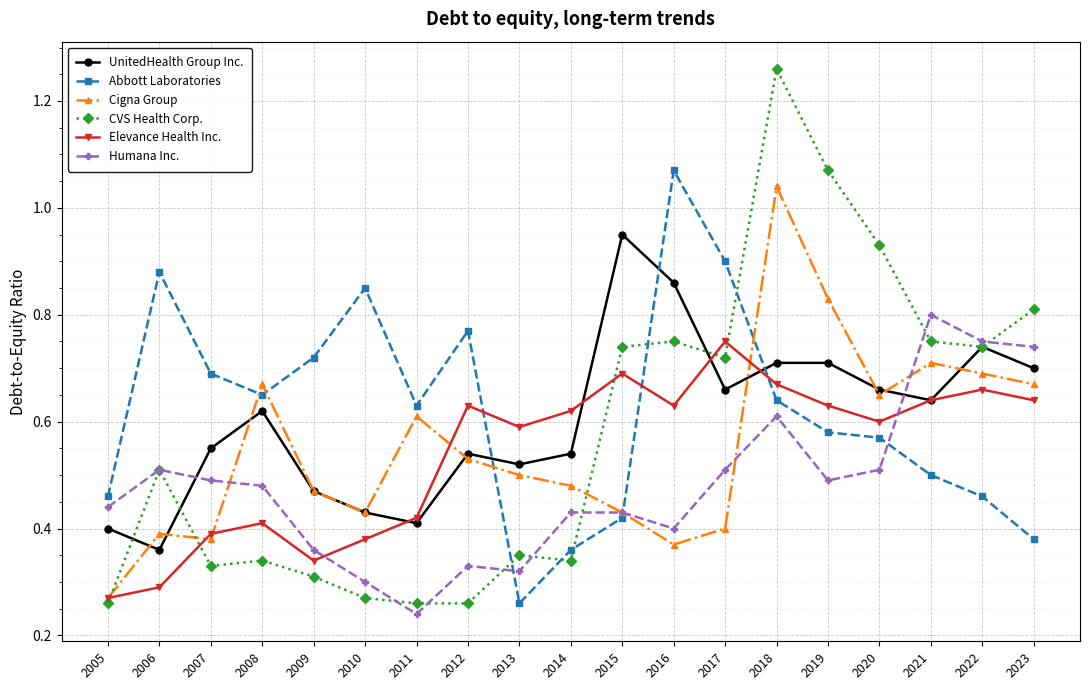

What is the total value across all series at 2008?

3.2